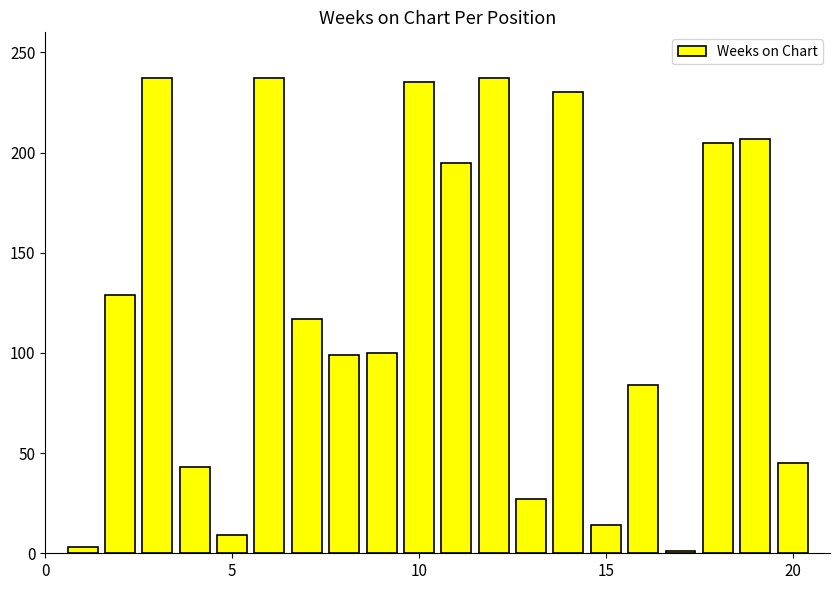

What is the difference between the second highest and minimum values?

236